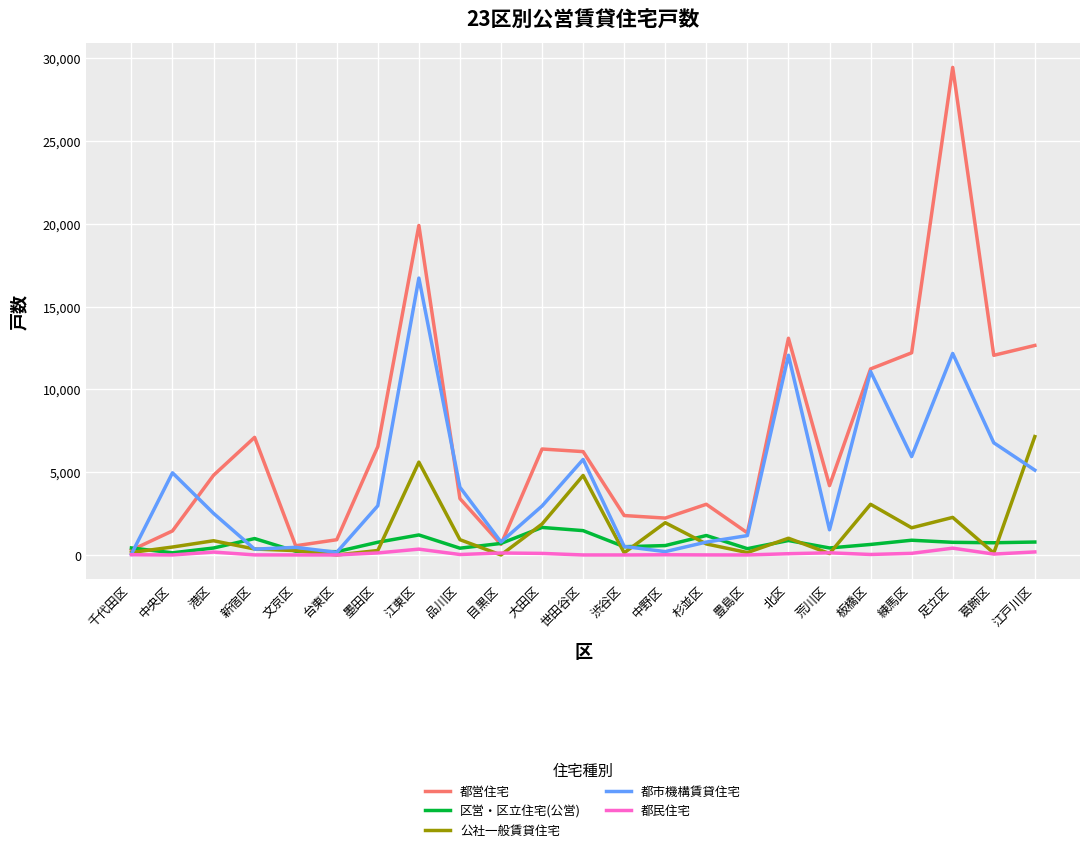

True or false: 都市機構賃貸住宅 has a value of 12175 at 足立区.

True